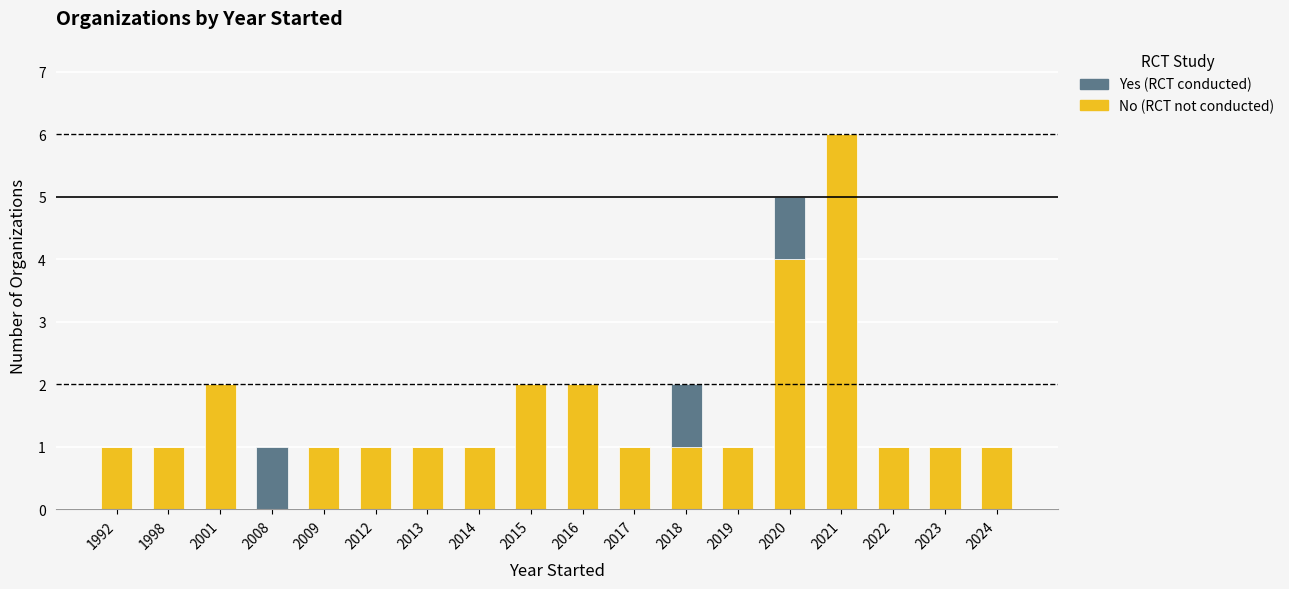

What is the total value across all series at 2020?

5